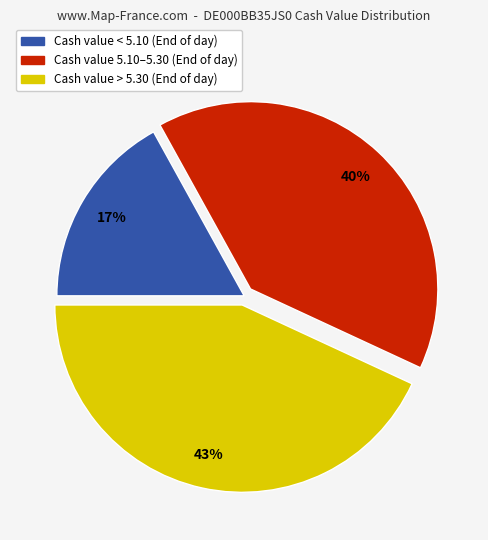

Rank the categories by value from lowest to highest.

Cash value < 5.10 (End of day), Cash value 5.10–5.30 (End of day), Cash value > 5.30 (End of day)